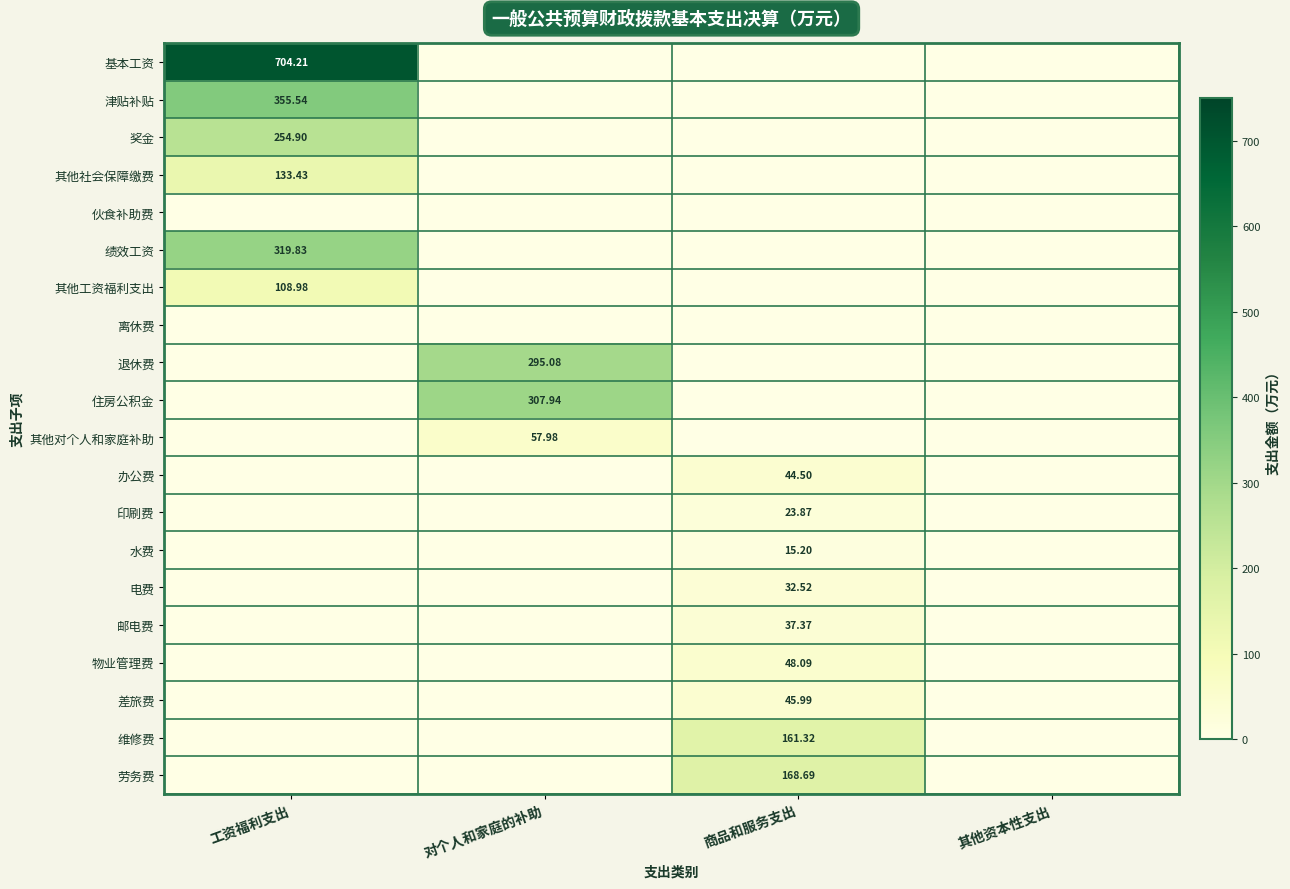

Is it true that 退休费 equals 450.4 at 对个人和家庭的补助?

False